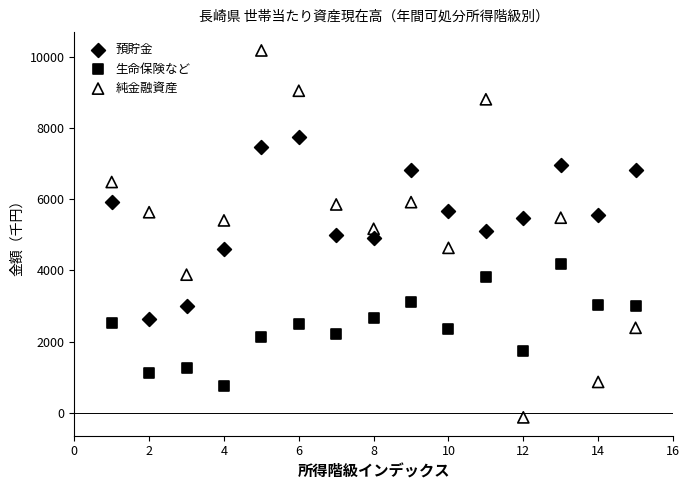

Across all data points, what is the range of Y values (max minus min)?

10307